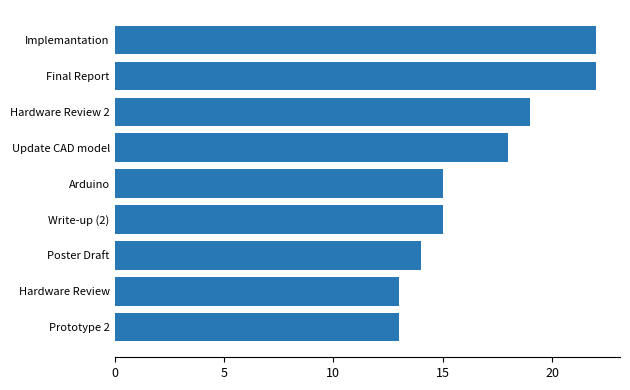

What is the difference between the maximum and second lowest values?

9